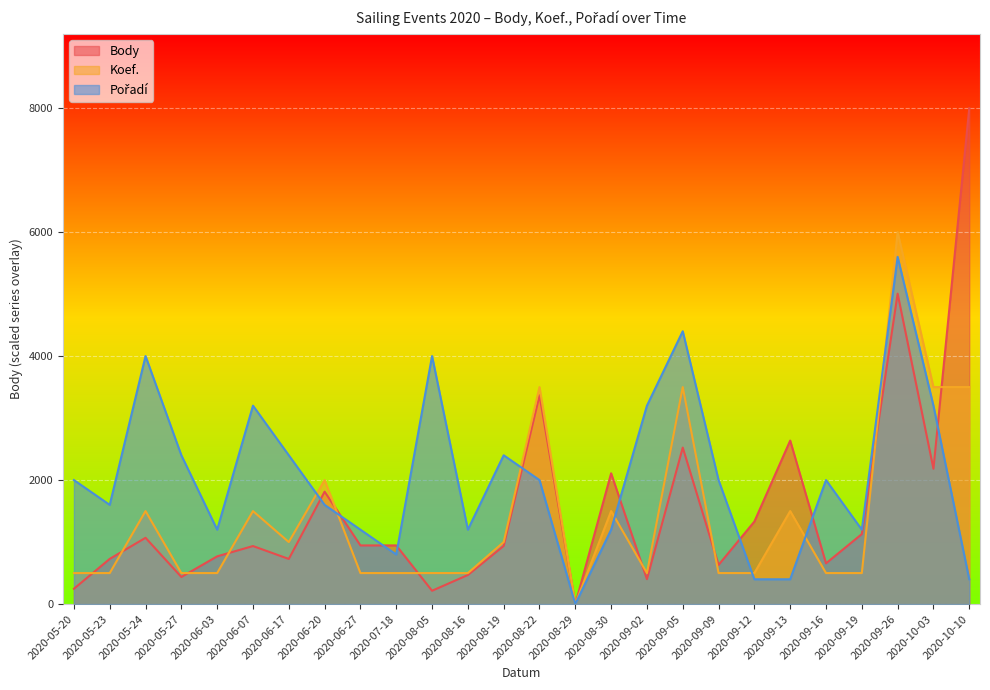

Reading left to right, transcribe all the data shown in this chart.

Body: 247	729	1069	437	770	936	728	1813	946	946	215	469	938	3368	0	2109	402	2524	632	1331	2637	657	1129	5007	2183	7997
Koef.: 500	500	1500	500	500	1500	1000	2000	500	500	500	500	1000	3500	0	1500	500	3500	500	500	1500	500	500	6000	3500	3500
Pořadí: 2000	1600	4000	2400	1200	3200	2400	1600	1200	800	4000	1200	2400	2000	0	1200	3200	4400	2000	400	400	2000	1200	5600	3200	400